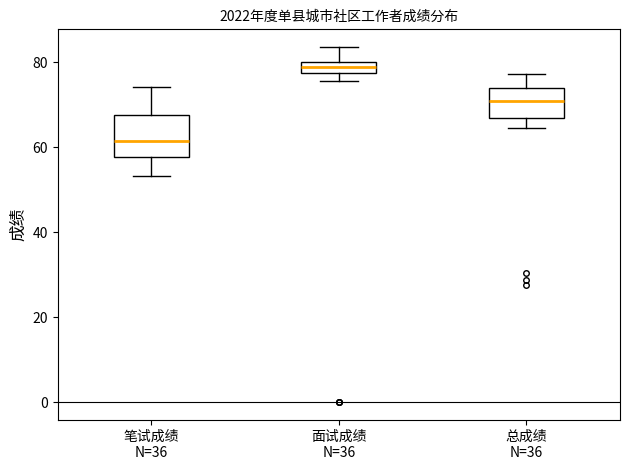

Which box's median line is the lowest?

笔试成绩 N=36